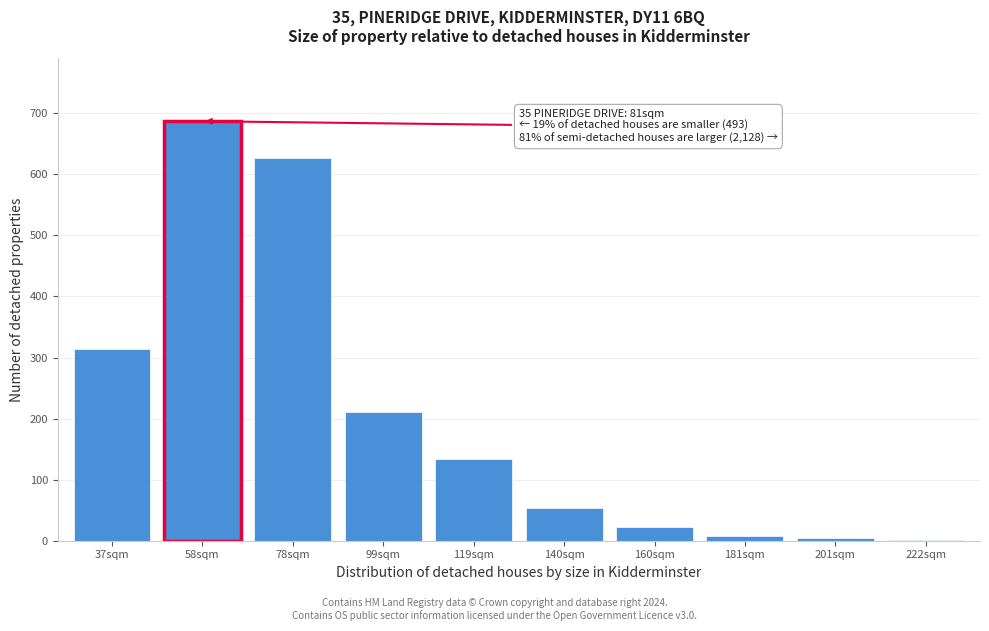

What is the greatest value displayed?

687